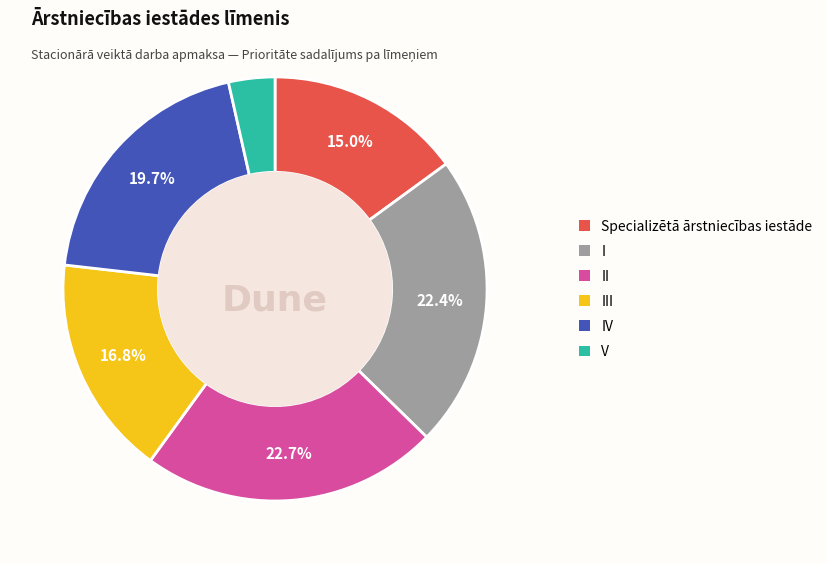

Is there a majority slice in this chart?

No